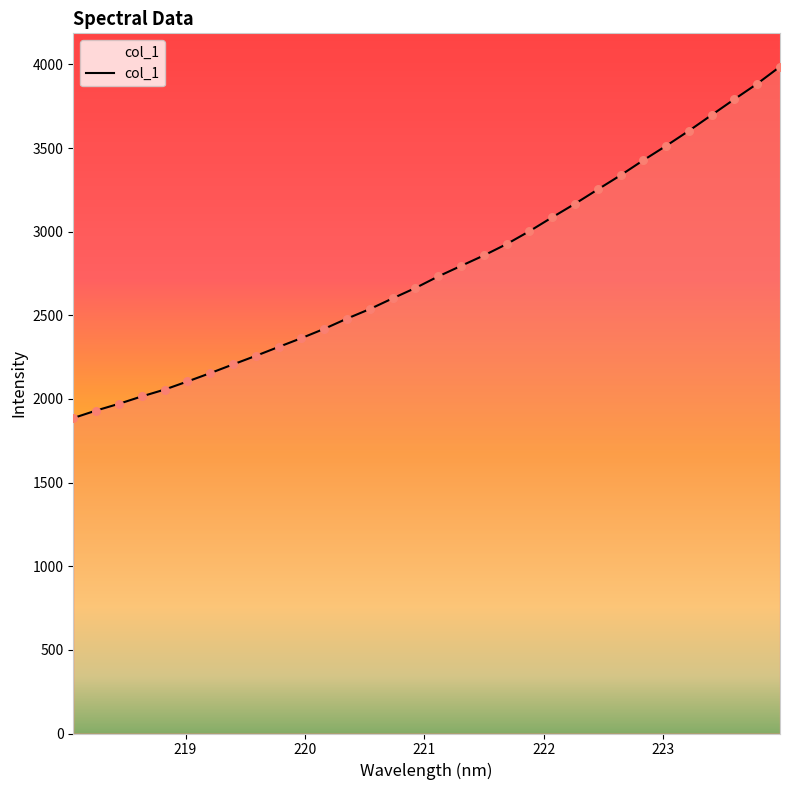

What is the difference between the maximum and minimum values?

2100.6